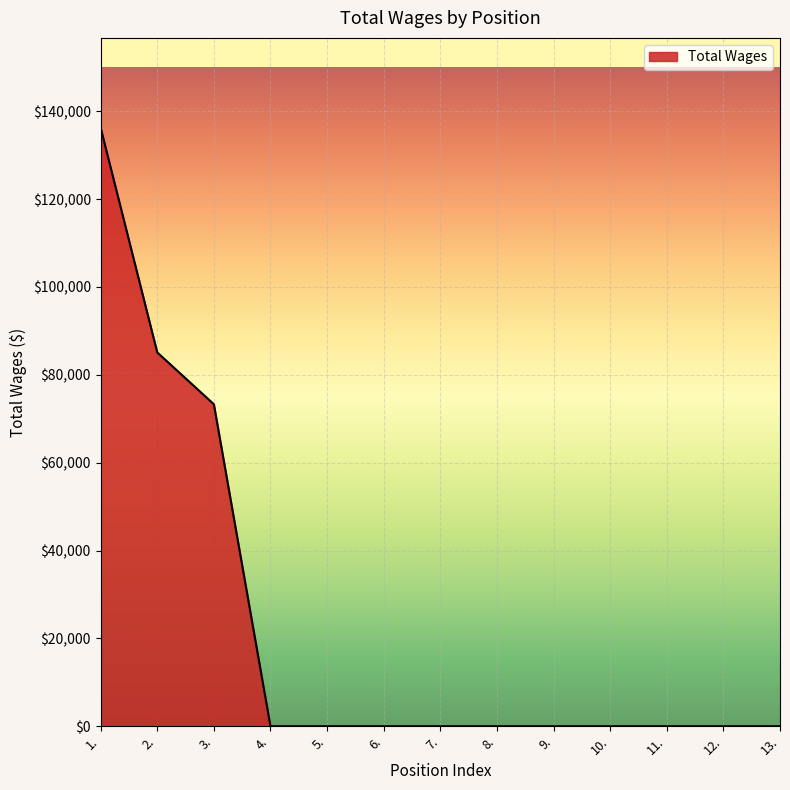

What is the ratio of the value at 2. to the value at 1.?

0.6